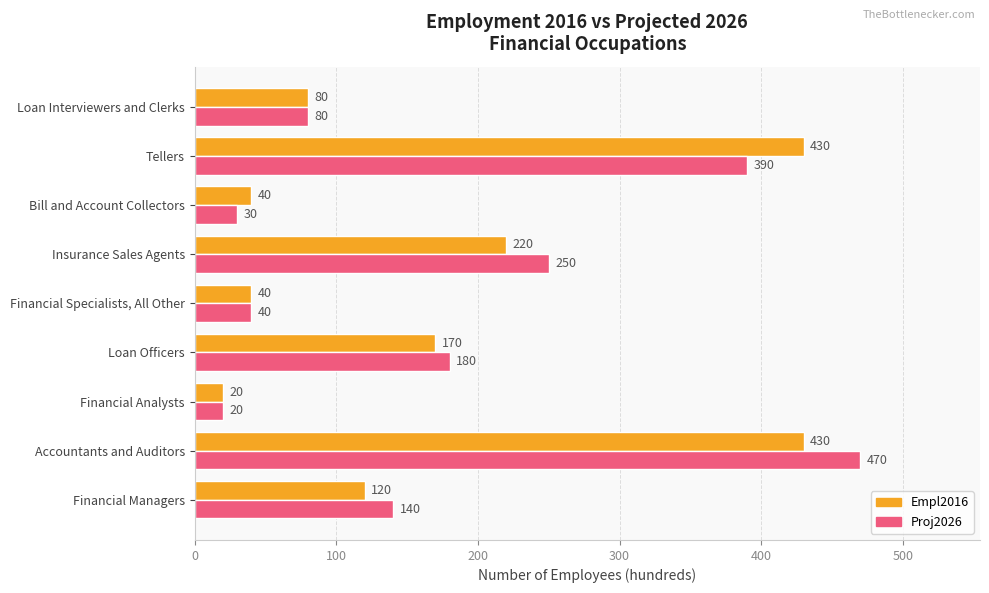

At how many categories does at least one series exceed 338?

2